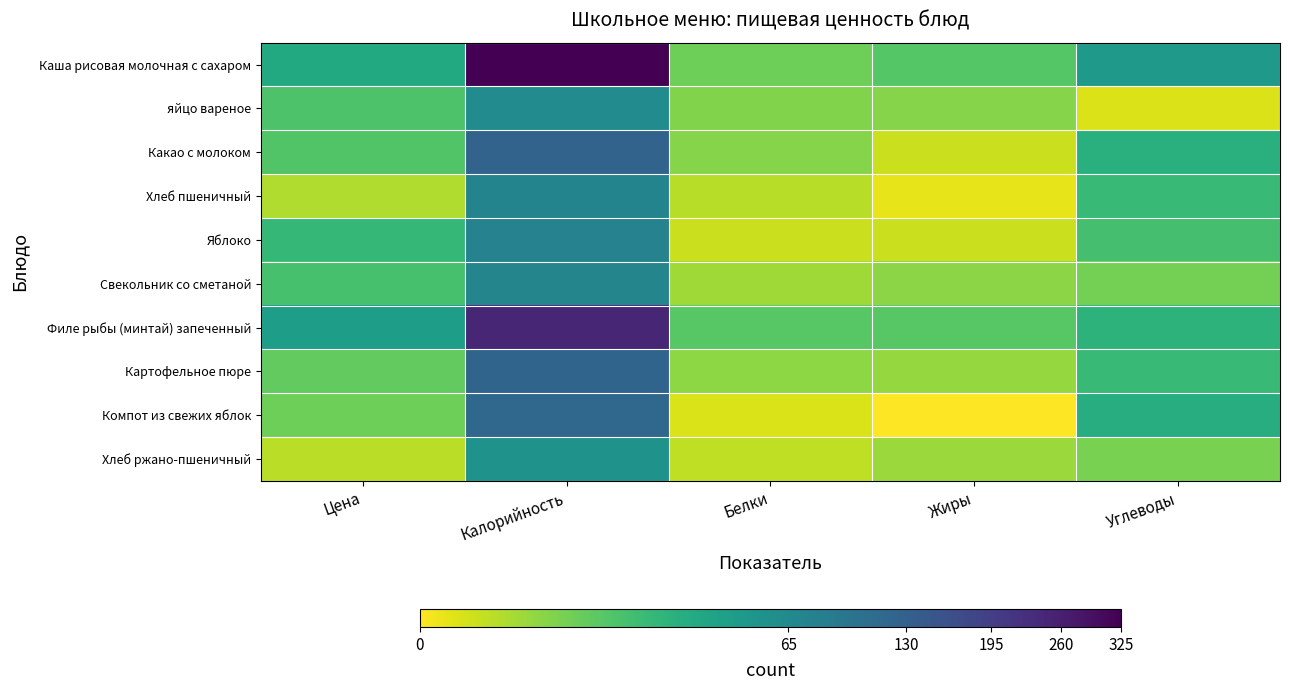

Which series changed the most between Цена and Белки?

Филе рыбы (минтай) запеченный